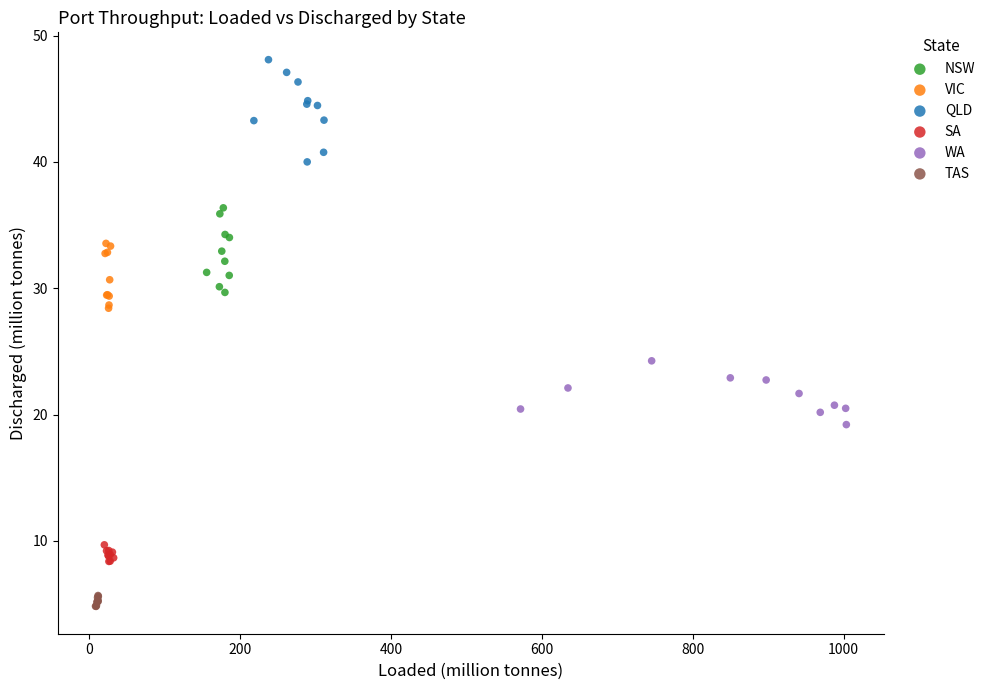

Which series contains the highest Y value?

QLD